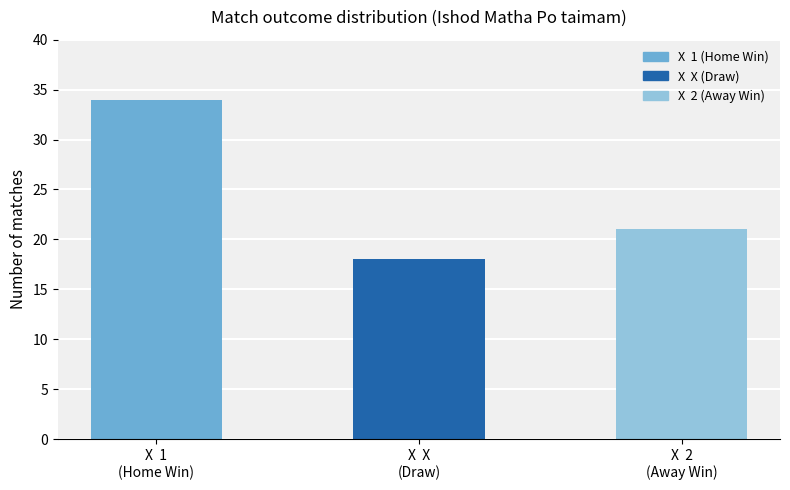

What is the greatest value displayed?

34